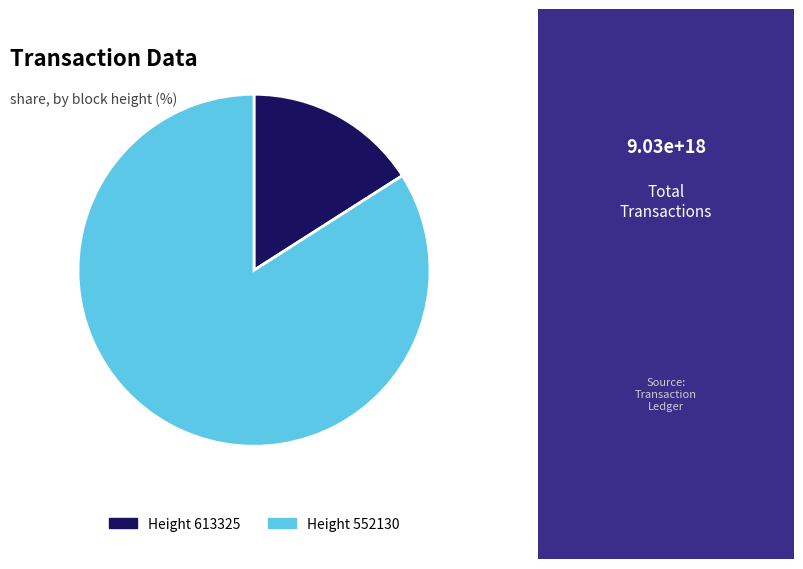

Which category has the smallest portion of the pie?

Height 613325